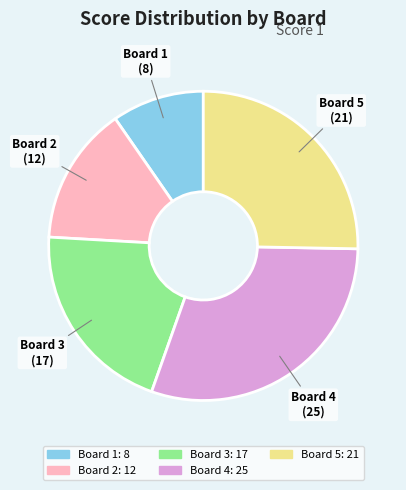

True or false: Board 4 accounts for 30% of the total.

True